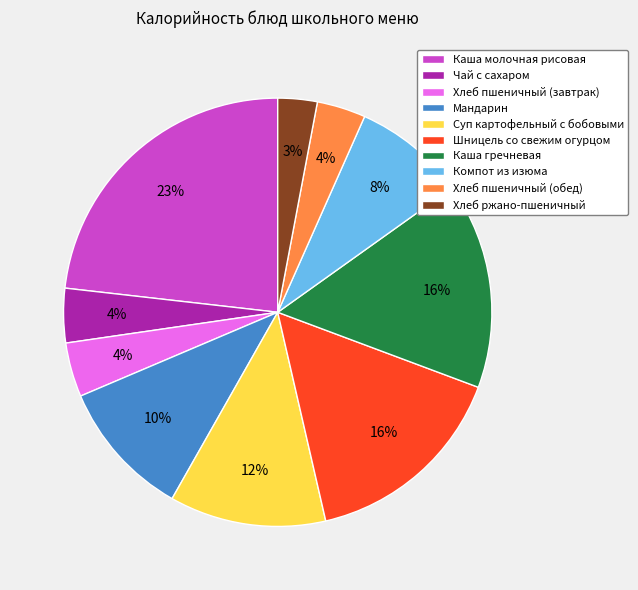

What is the smallest slice in the pie chart?

Хлеб ржано-пшеничный